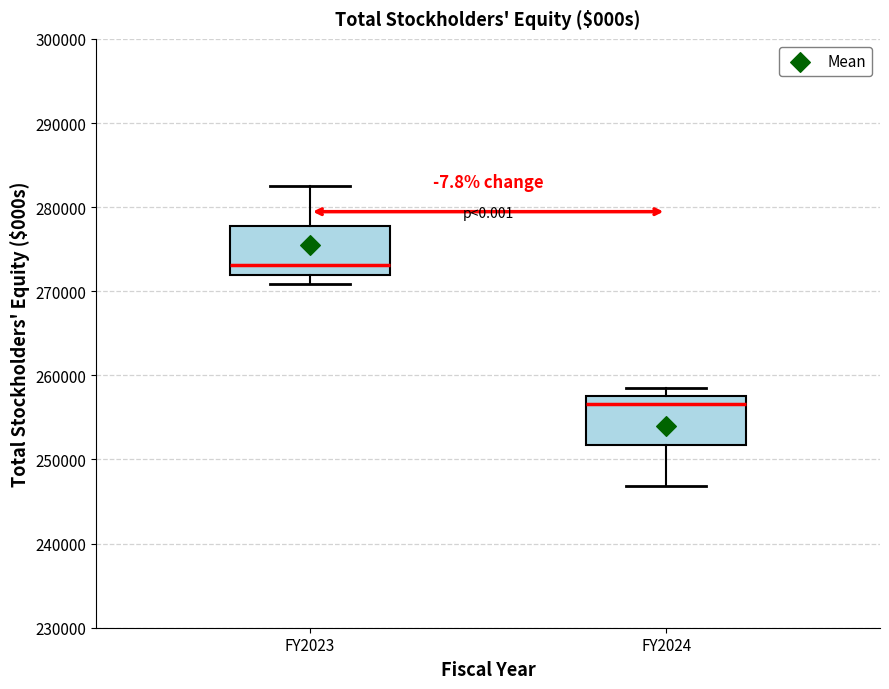

Reading left to right, read every box against the y-axis: the position of its median line, the range the box covers, and the ends of its whiskers. The values are not printed on the chart, so give them approximately, as read against the axis.

FY2023: median 273000, box 272000 to 278000, whiskers 271000 to 283000
FY2024: median 257000, box 252000 to 258000, whiskers 247000 to 259000